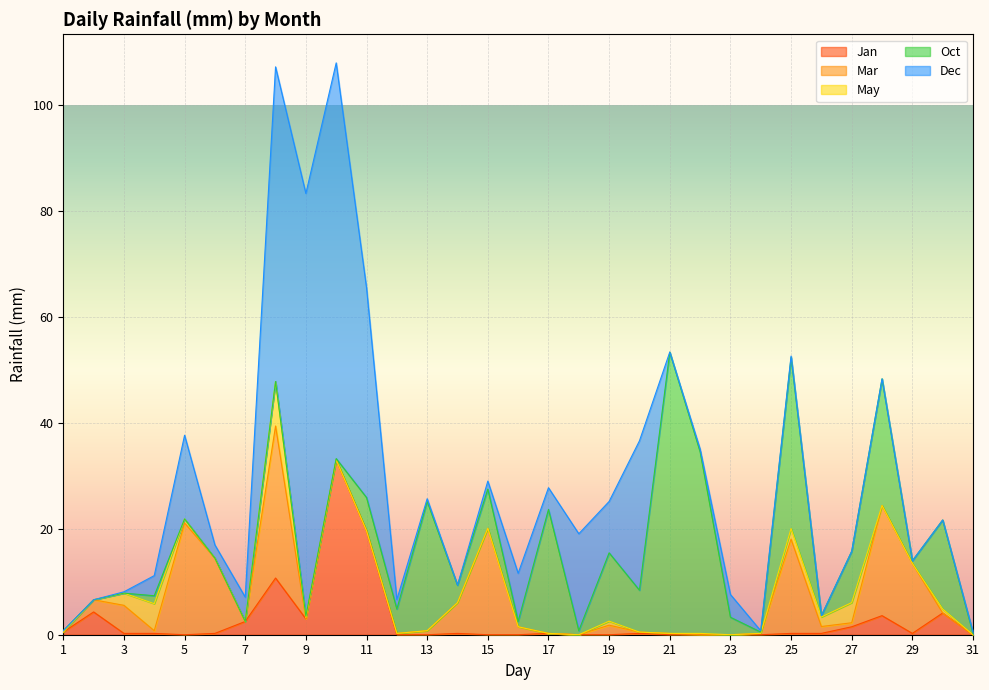

How many interior local peaks does the Mar series have?

7